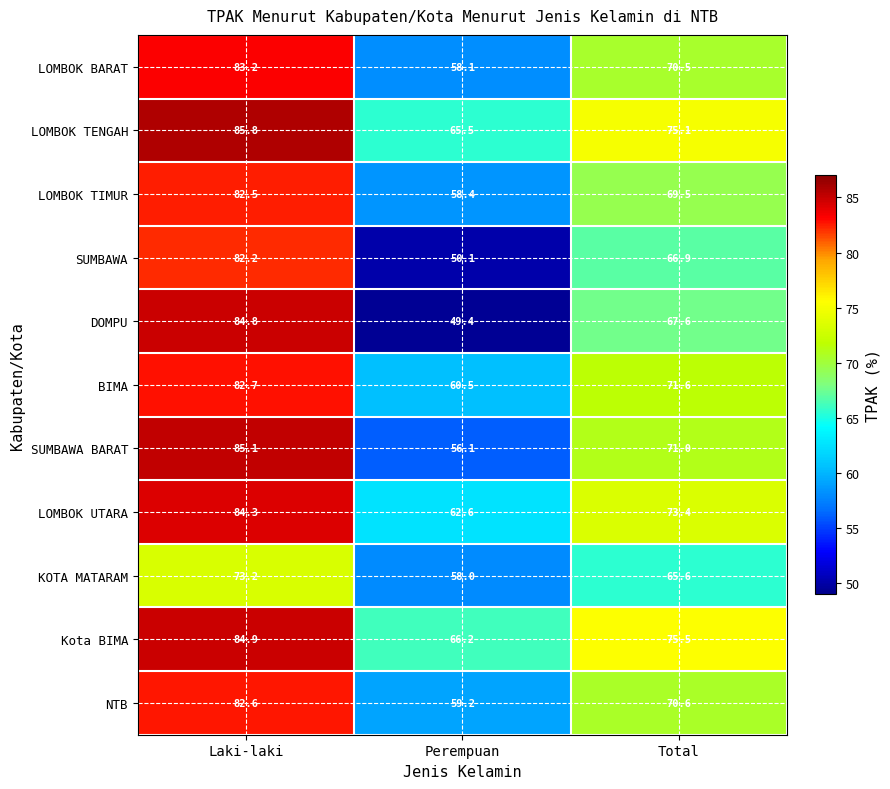

At which label does LOMBOK TENGAH reach its peak?

Laki-laki